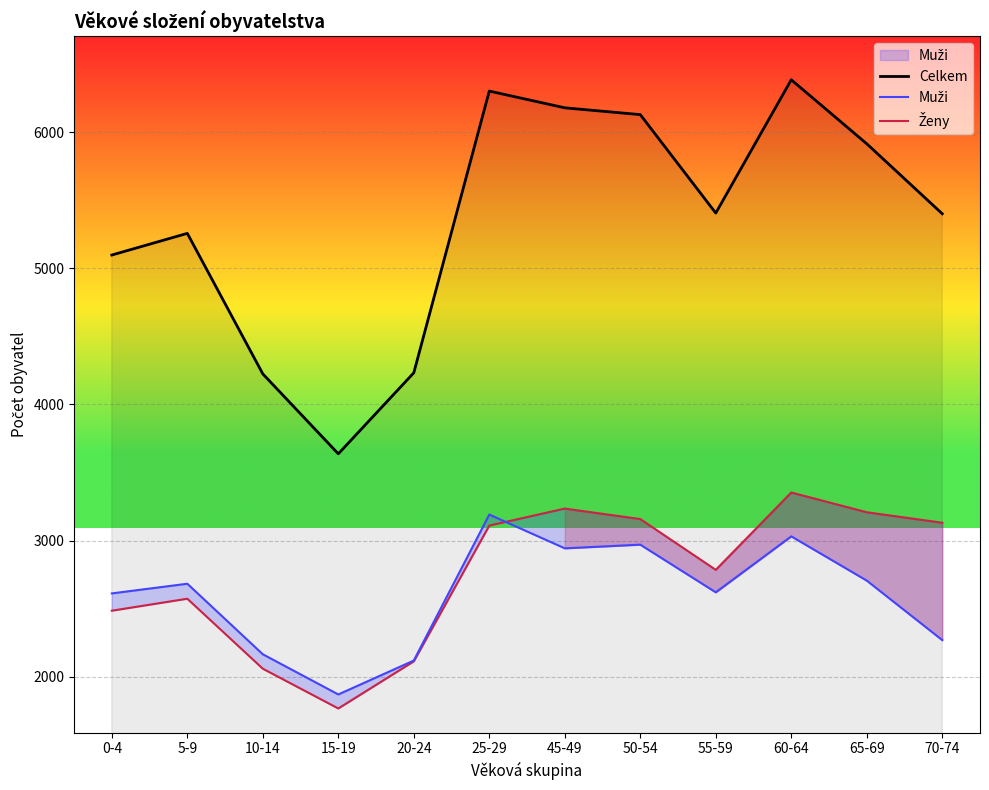

The Muži series shows 1170 at 15-19. True or false?

False